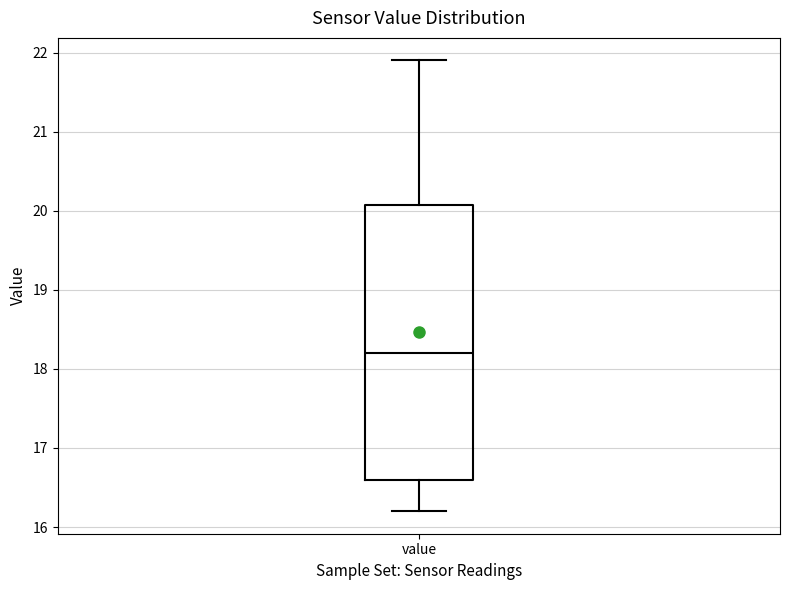

Read this box plot against the y-axis: the position of the median line, the range covered by the box, and the ends of both whiskers. The values are not printed on the chart, so give them approximately, as read against the axis.

median 18.2, box 16.6 to 20.1, whiskers 16.2 to 21.9